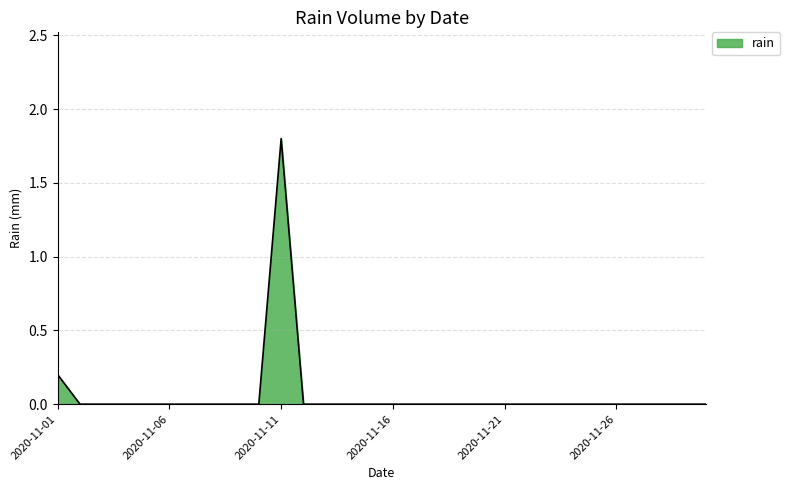

What is the greatest value displayed?

1.8